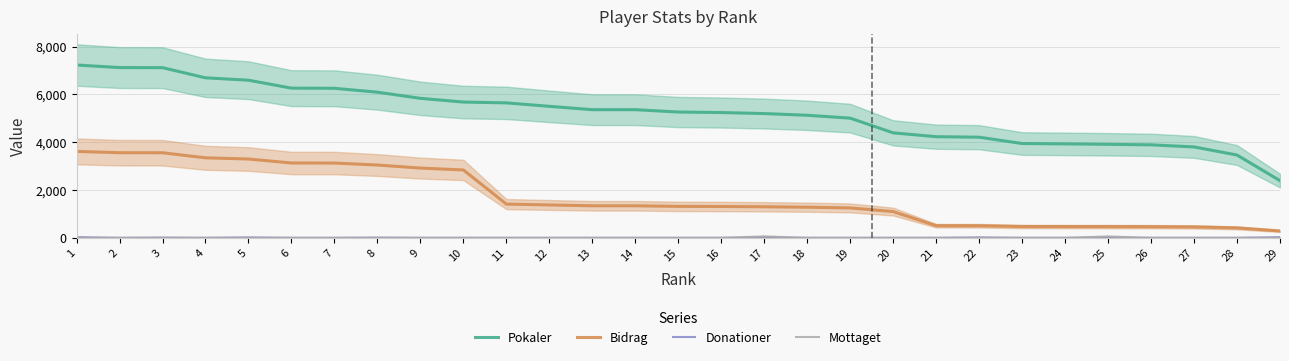

How many lines are shown in the chart?

4